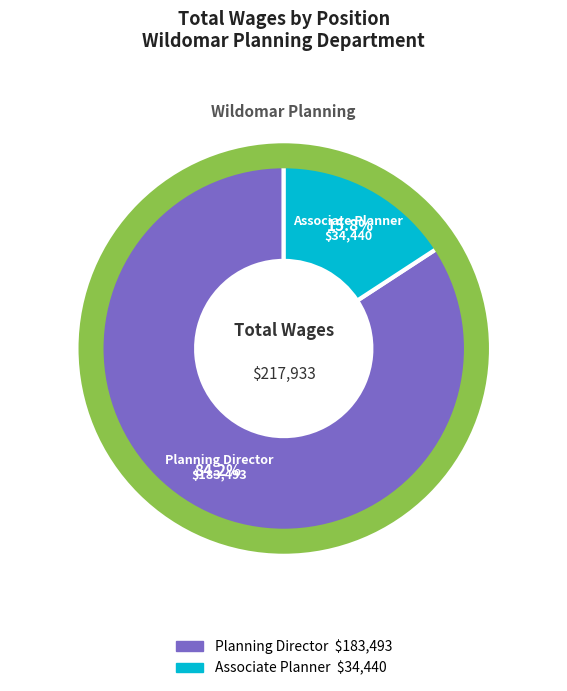

Which slice is the smallest?

Associate Planner